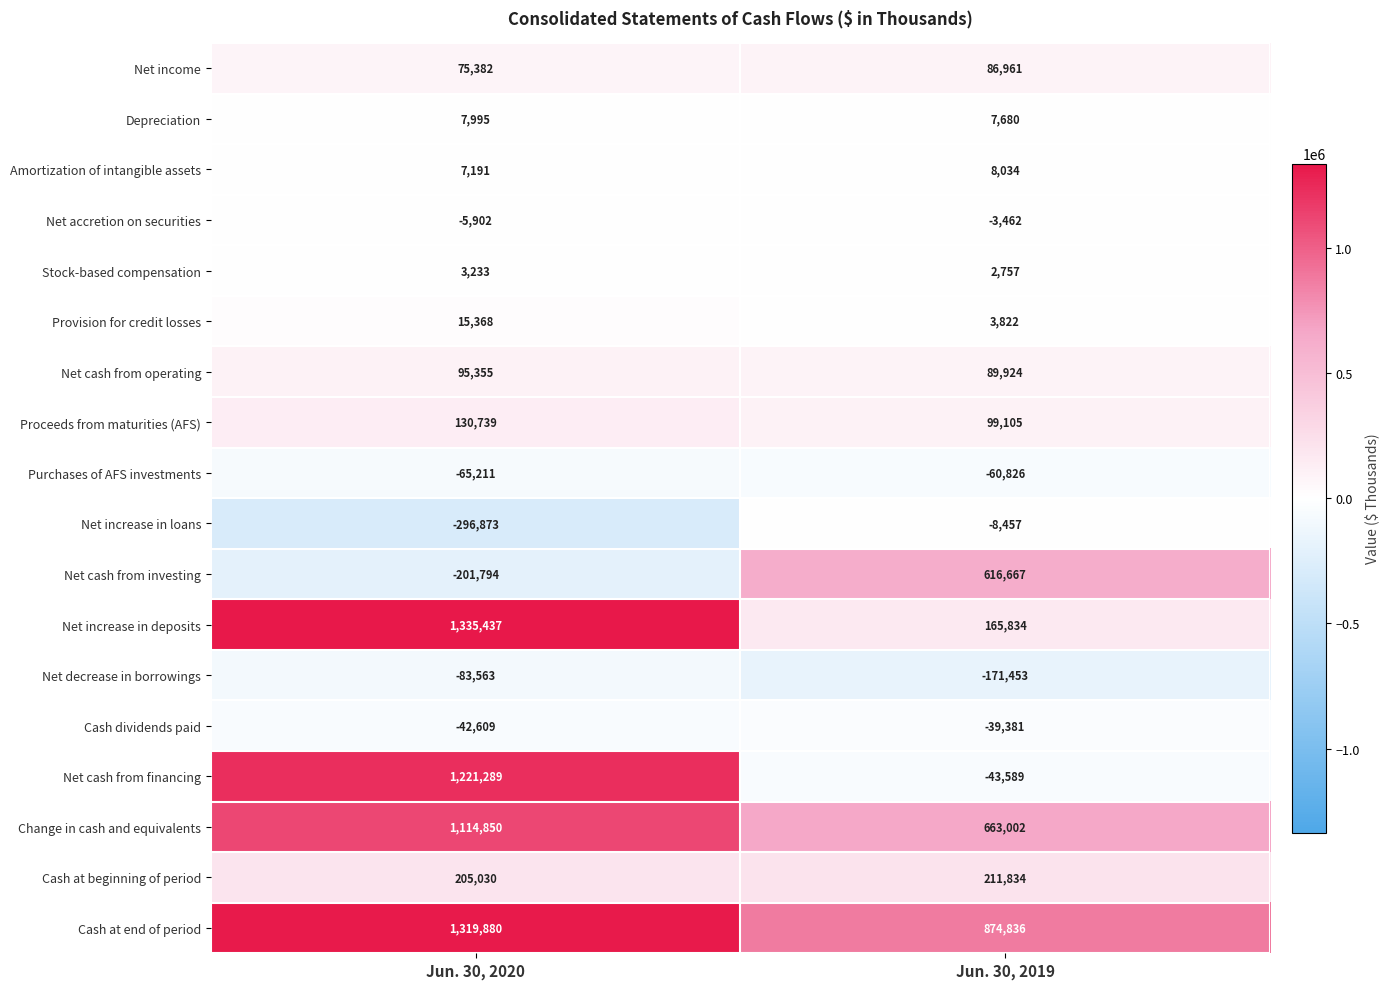

The value of Cash dividends paid at Jun. 30, 2020 is -42609. True or false?

True